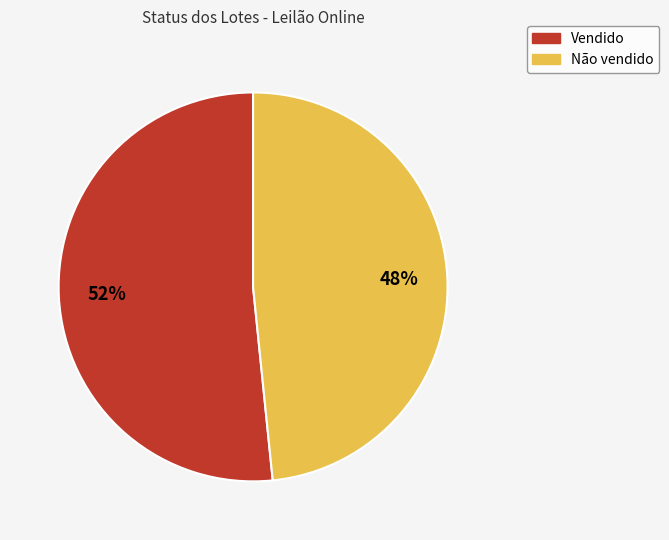

Which category has the smallest portion of the pie?

Não vendido